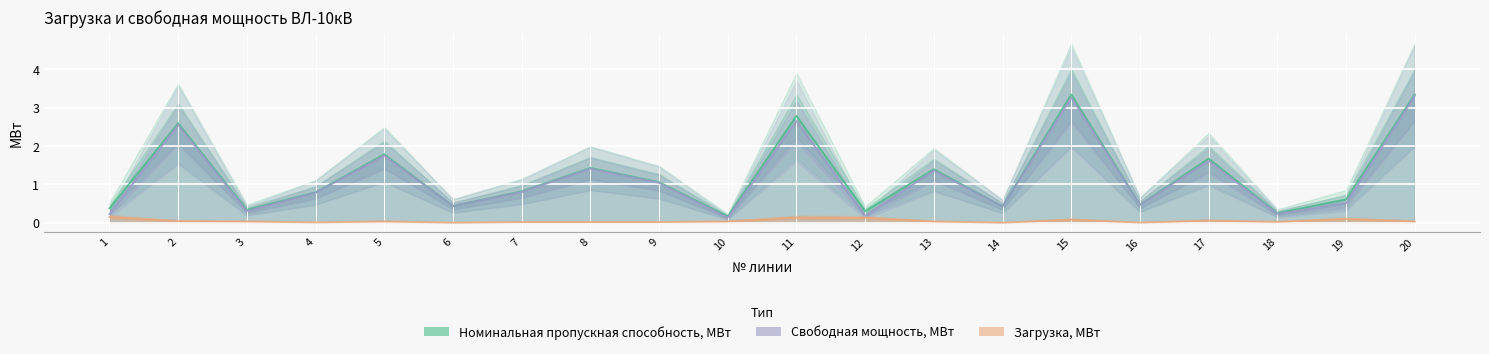

Reading left to right, what are all the values shown in this chart?

Номинальная пропускная способность, МВт: 1=0.4	2=2.6	3=0.3	4=0.8	5=1.8	6=0.4	7=0.8	8=1.4	9=1.1	10=0.2	11=2.8	12=0.3	13=1.4	14=0.4	15=3.3	16=0.5	17=1.7	18=0.2	19=0.6	20=3.3
Свободная мощность, МВт: 1=0.2	2=2.6	3=0.3	4=0.8	5=1.7	6=0.4	7=0.8	8=1.4	9=1.0	10=0.1	11=2.7	12=0.2	13=1.4	14=0.4	15=3.3	16=0.5	17=1.6	18=0.2	19=0.5	20=3.3
Загрузка, МВт: 1=0.1	2=0.0	3=0.0	4=0.0	5=0.0	6=0.0	7=0.0	8=0.0	9=0.0	10=0.0	11=0.1	12=0.1	13=0.0	14=0.0	15=0.1	16=0.0	17=0.1	18=0.0	19=0.1	20=0.0